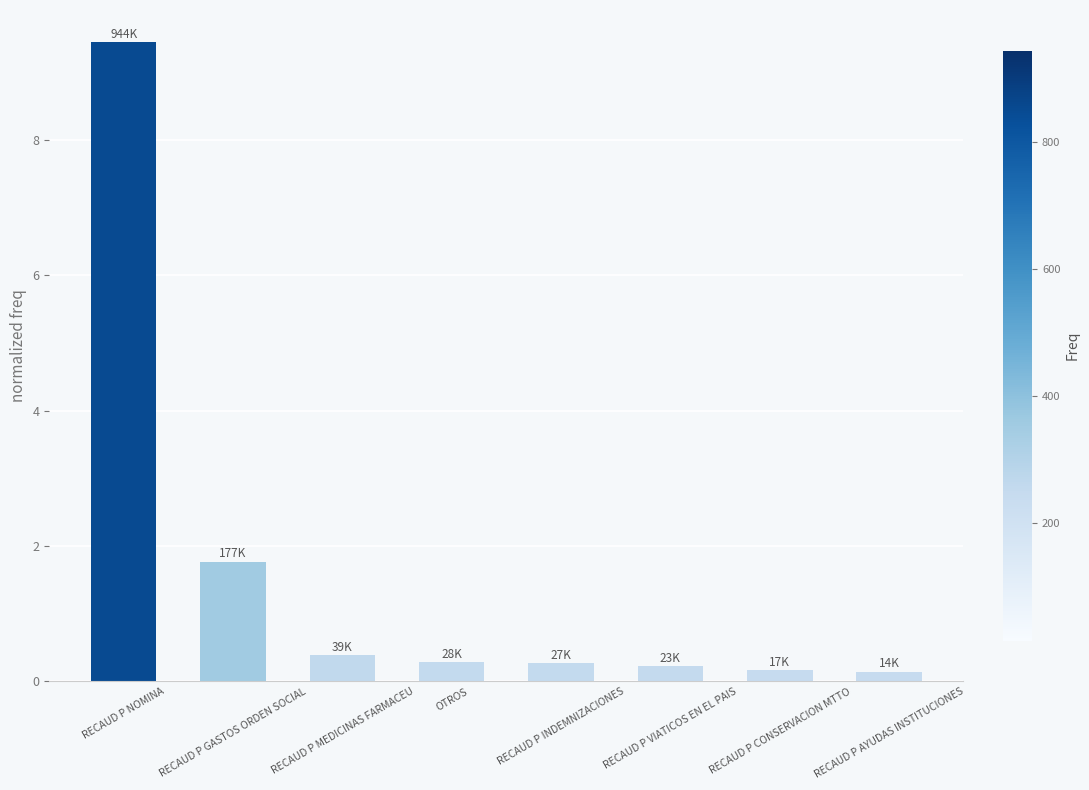

What is the sum of the values at RECAUD P INDEMNIZACIONES and OTROS?

0.6